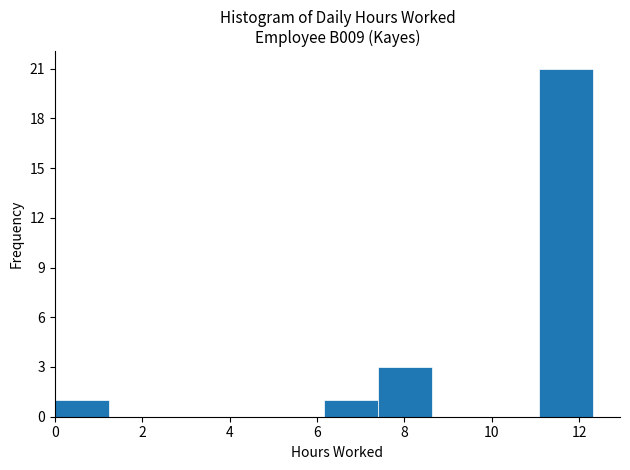

Reading left to right, transcribe this chart: for each bar, give the range it covers on the x-axis and its height. Neither the bar edges nor the heights are printed on the chart, so give them approximately, as read against the axes.

0.0 to 1.2: 1
1.2 to 2.4: 0
2.4 to 3.6: 0
3.6 to 5.0: 0
5.0 to 6.2: 0
6.2 to 7.4: 1
7.4 to 8.6: 3
8.6 to 9.8: 0
9.8 to 11.0: 0
11.0 to 12.4: 21